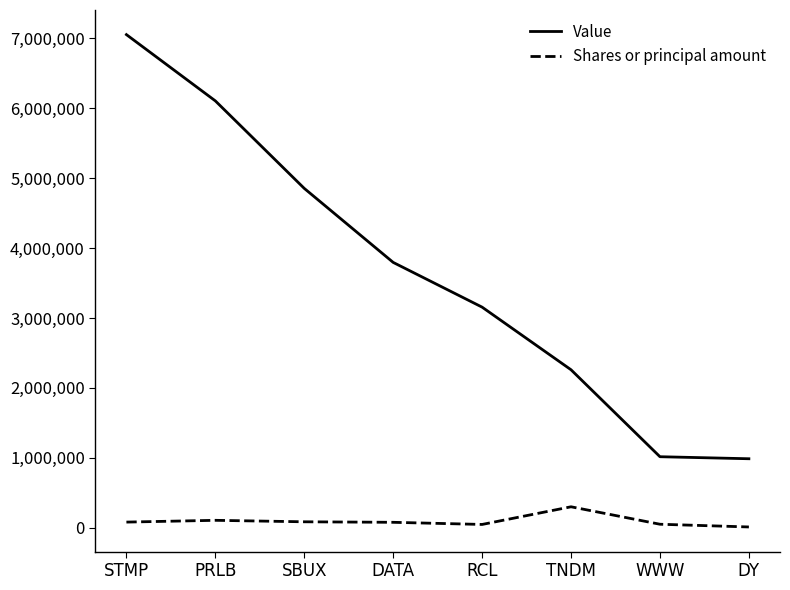

What is the sum of the Value values at STMP and PRLB?

13162000